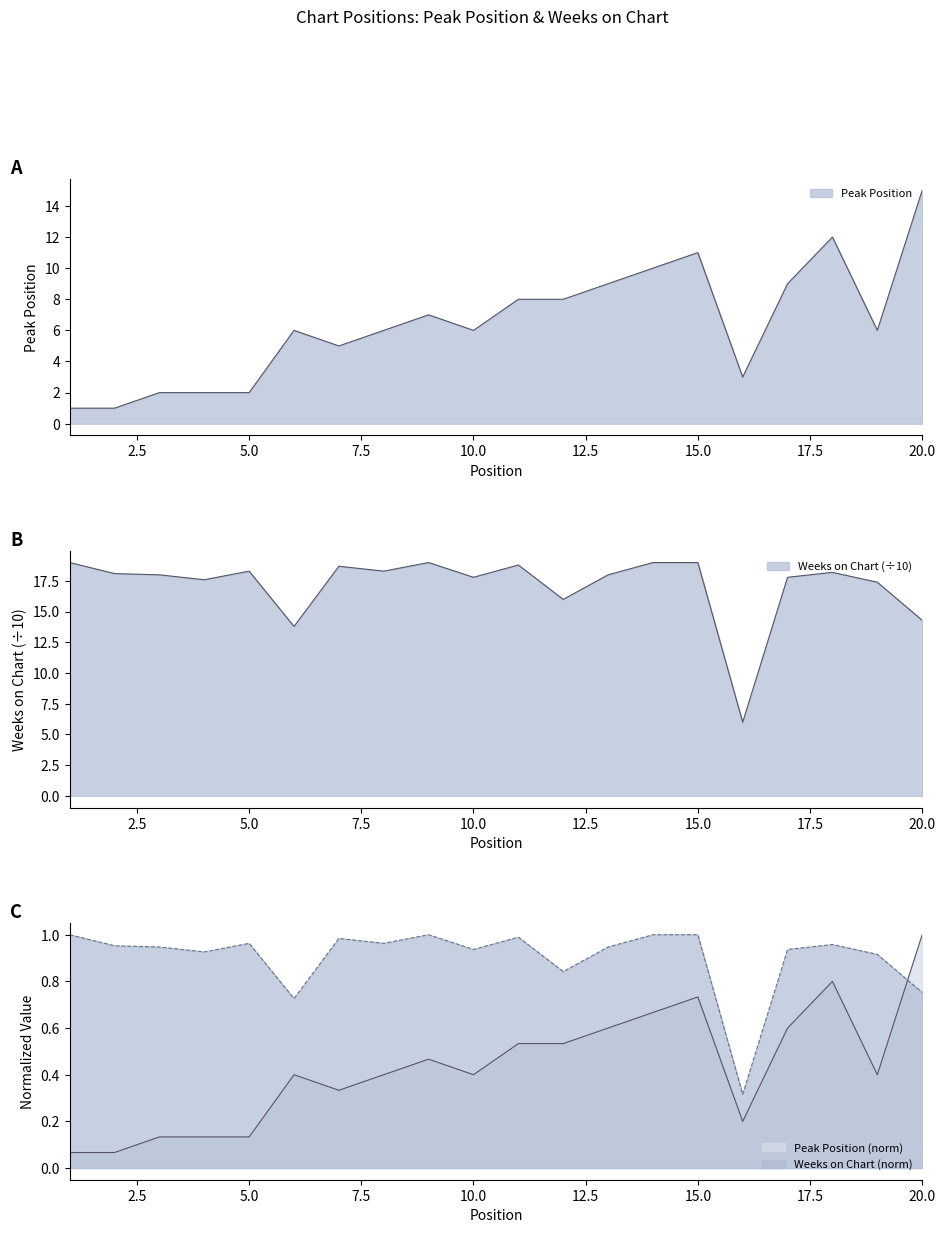

At which label does Weeks on Chart first exceed 18?

1